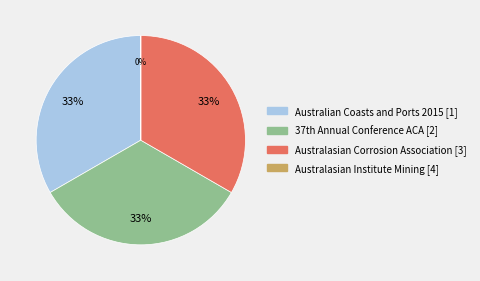

Is there any slice that represents more than half of the pie?

No